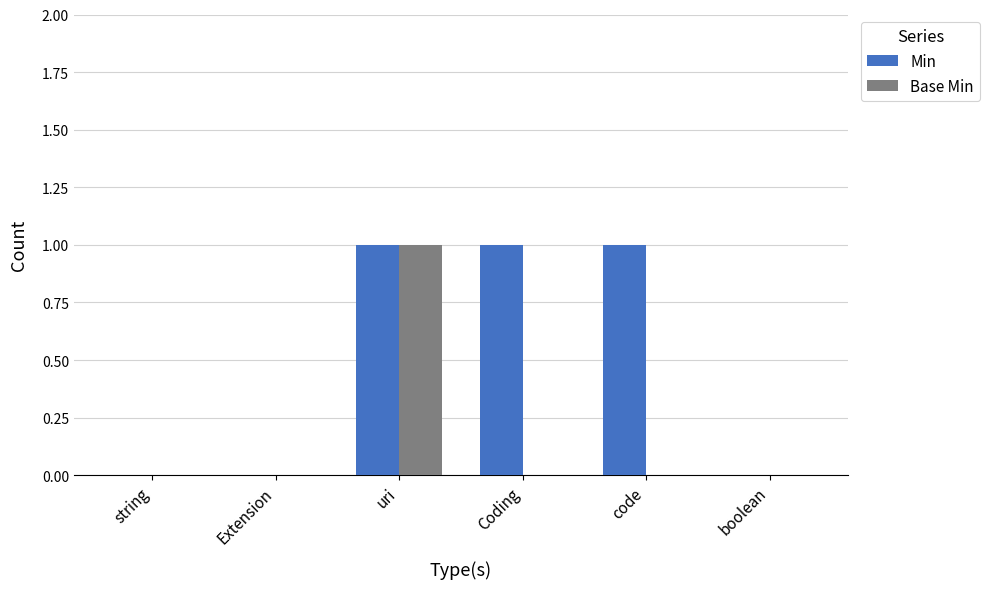

The value of Base Min at string is 0. True or false?

True